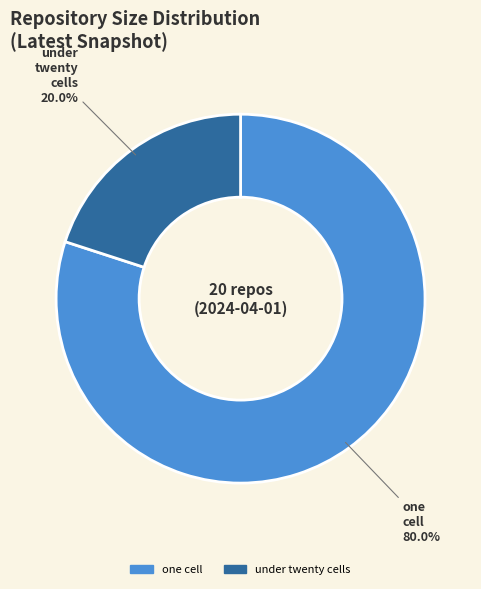

Is there a majority slice in this chart?

Yes